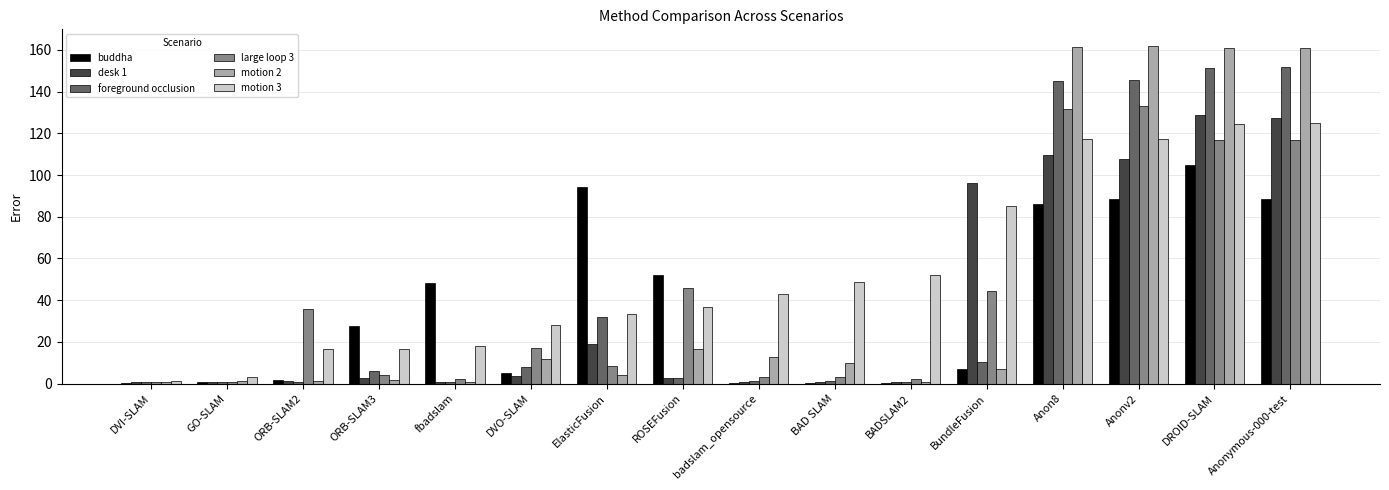

Is it true that buddha equals 94.0 at ElasticFusion?

True